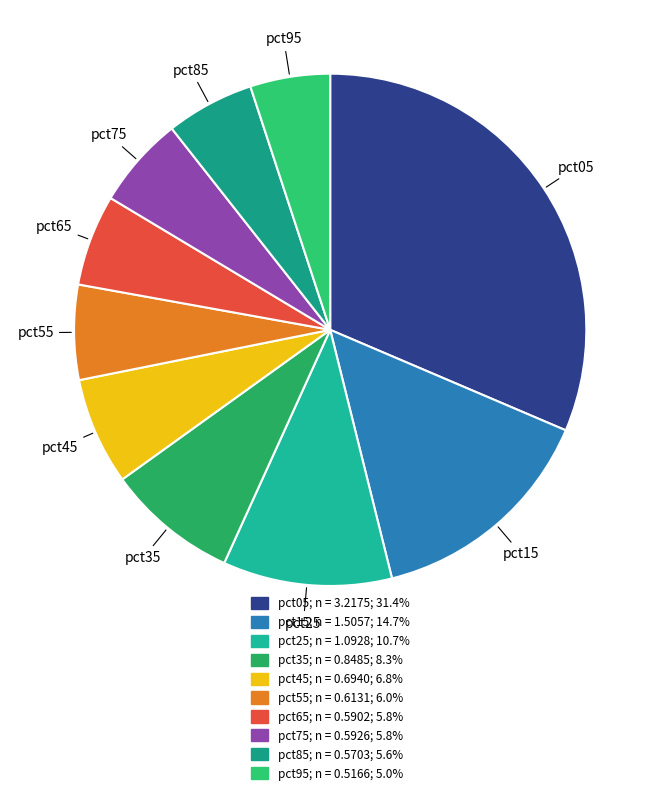

Which has a higher value, pct45 or pct95?

pct45